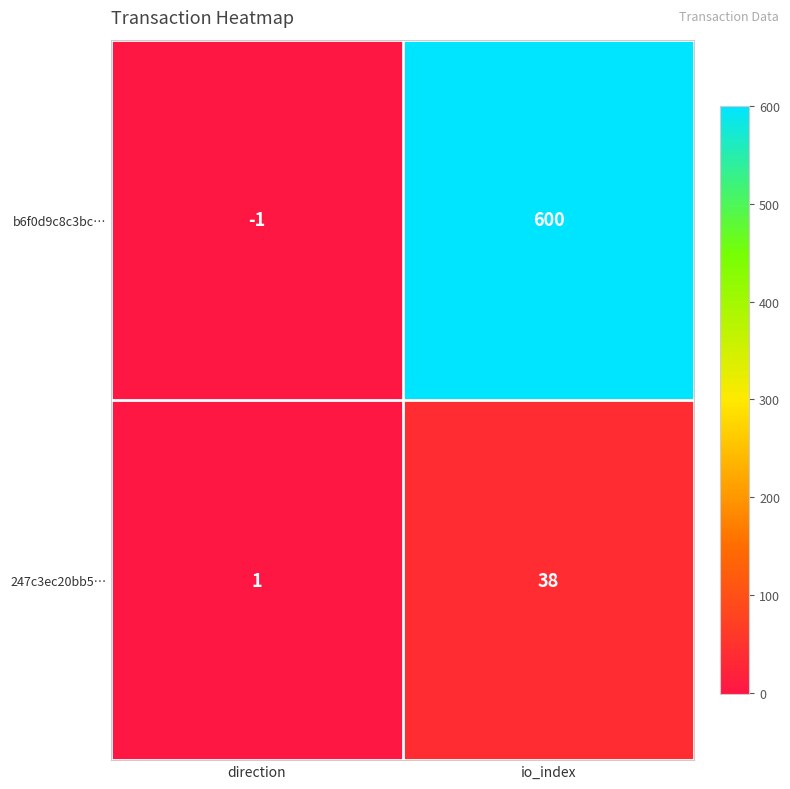

Reading left to right, what are all the values shown in this chart?

b6f0d9c8c3bc…: -1	600
247c3ec20bb5…: 1	38